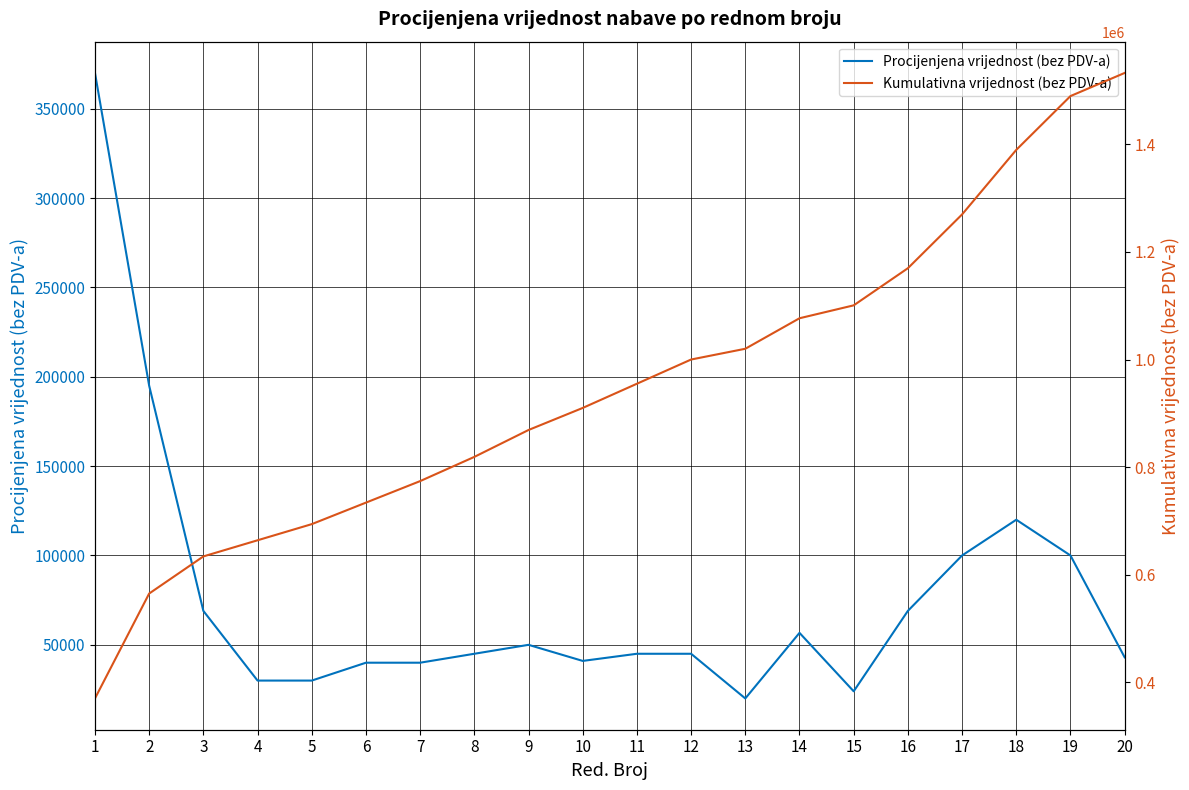

What is the maximum value shown in the chart?

1532700